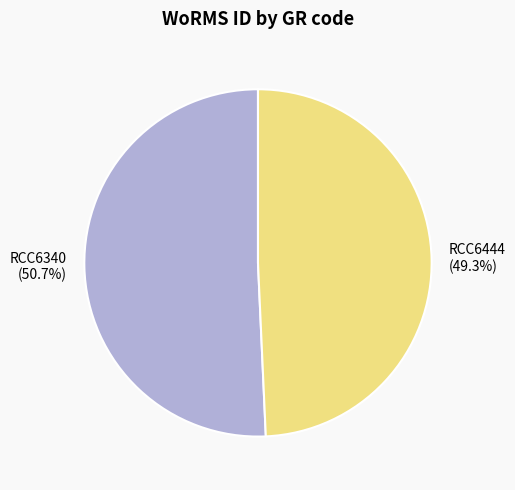

To the nearest percent, what portion does RCC6444 represent?

49%